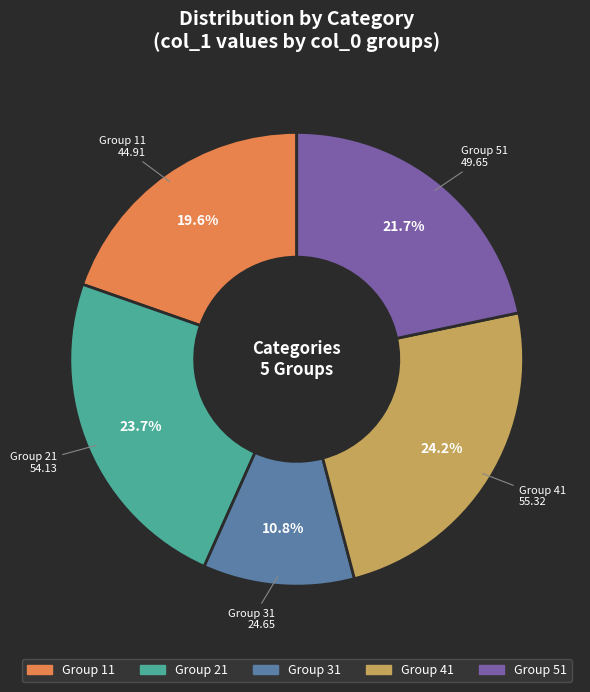

How many segments does this pie chart have?

5